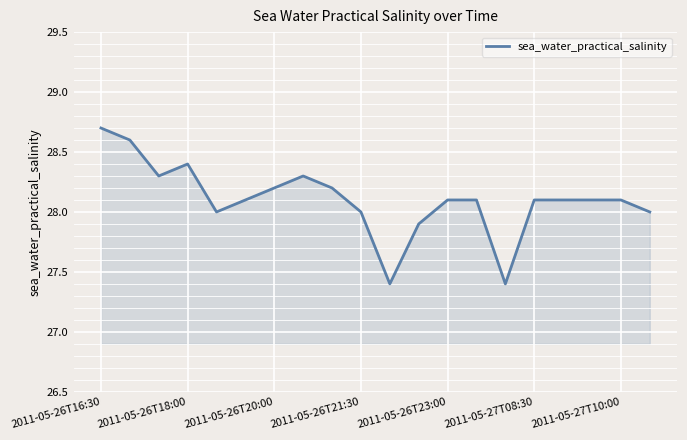

What is the greatest value displayed?

28.7